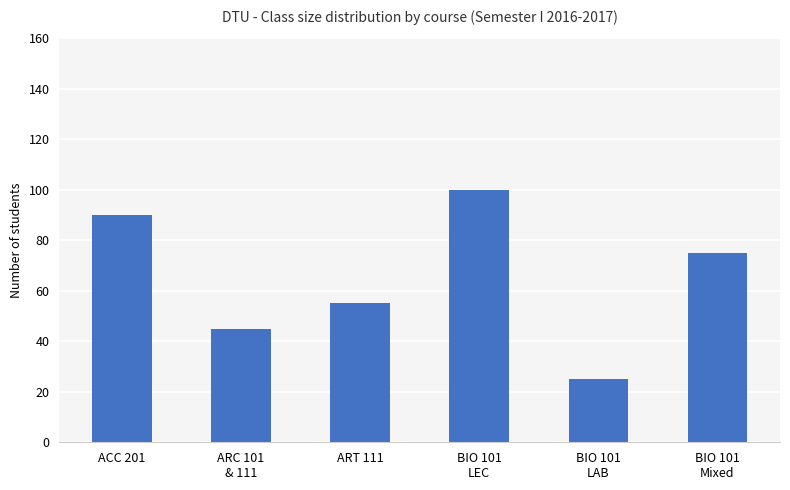

What is the label of the 6th bar from the right?

ACC 201